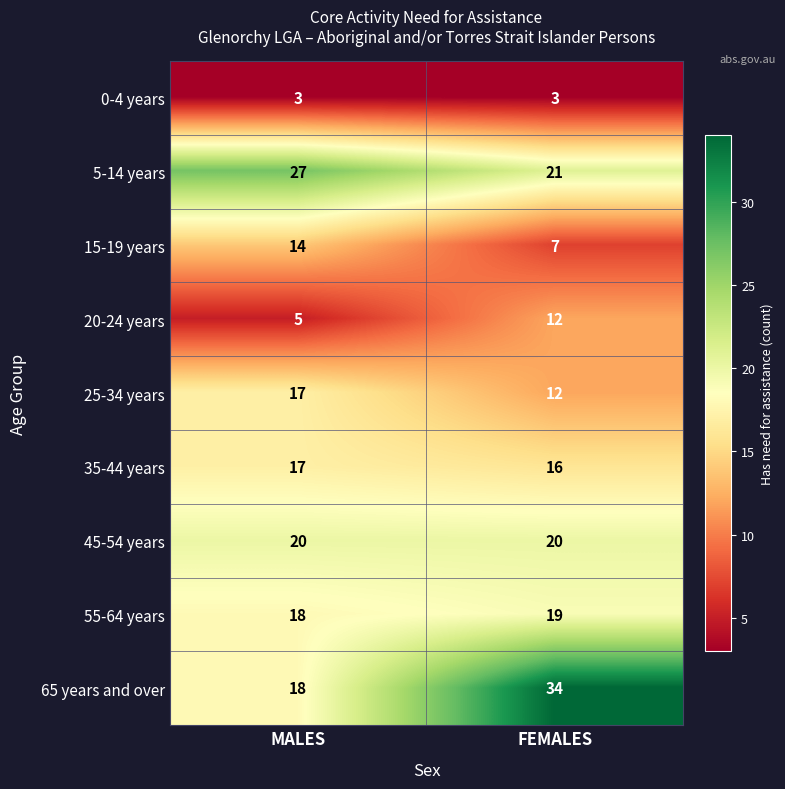

At which category is the sum across all series the highest?

FEMALES